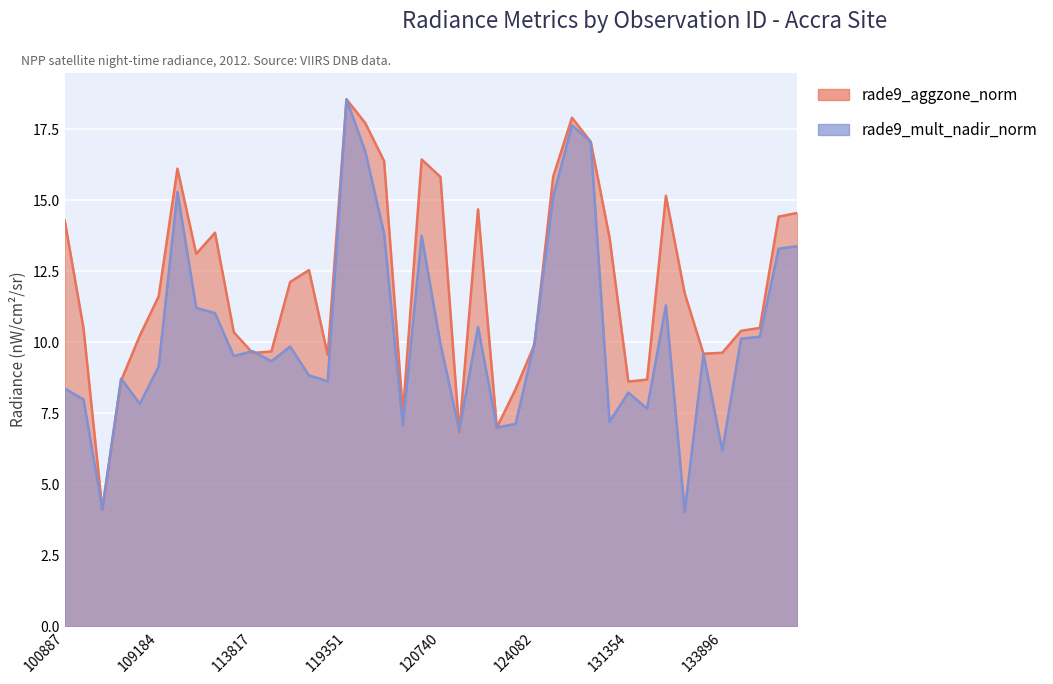

What is the label of the 11th point from the right?

130826